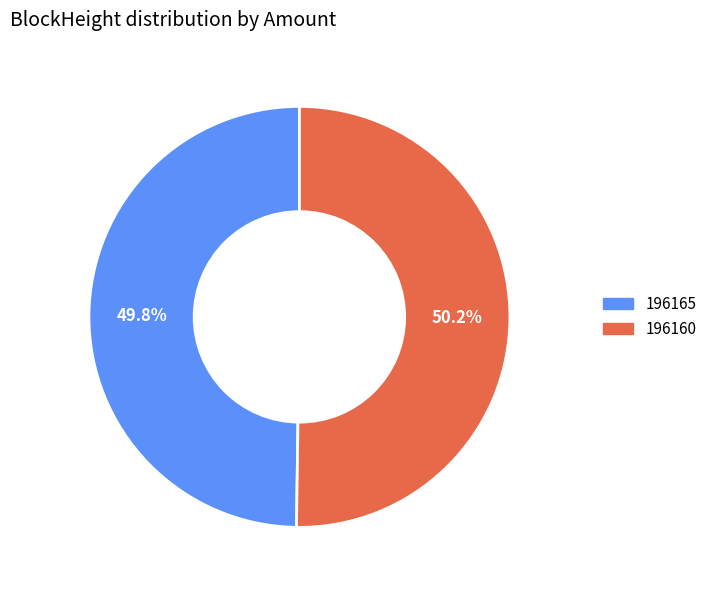

Is there any slice that represents more than half of the pie?

Yes